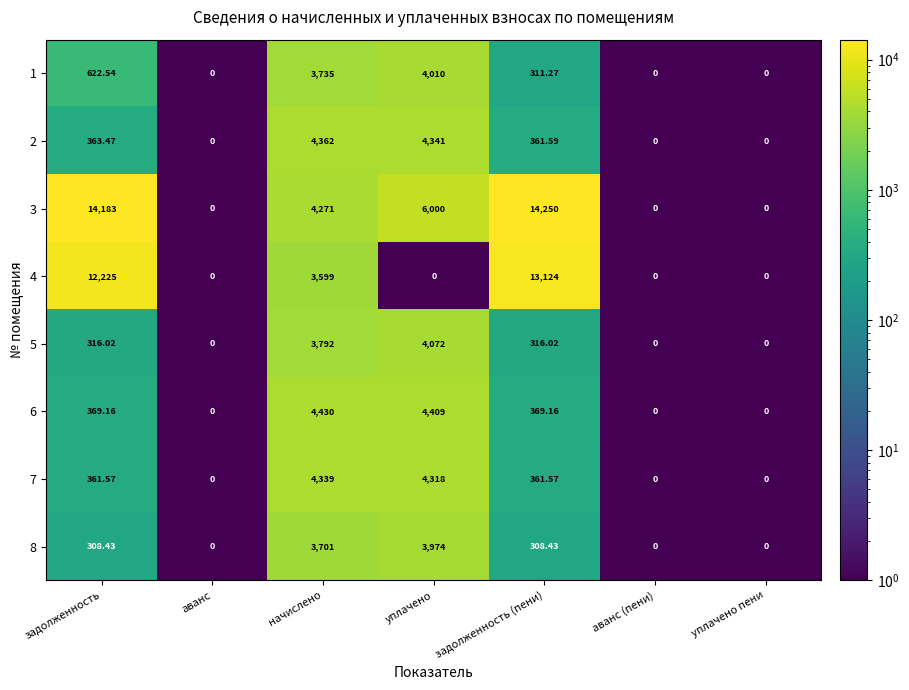

At which category is the sum across all series the highest?

начислено